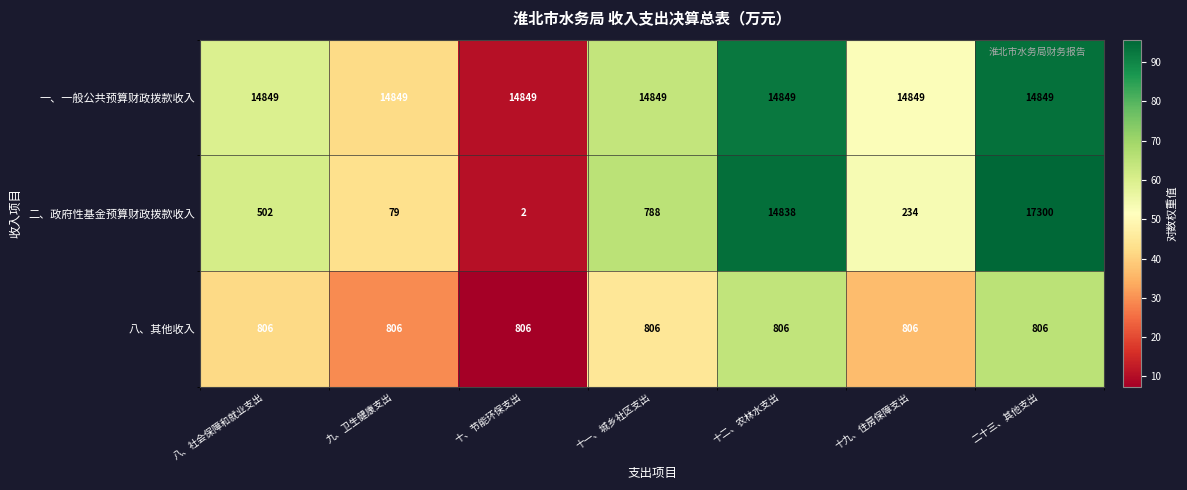

How many data points does each series have?

7